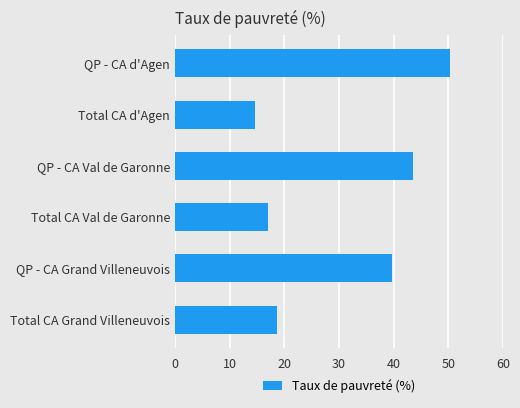

How many bars are there in total?

6